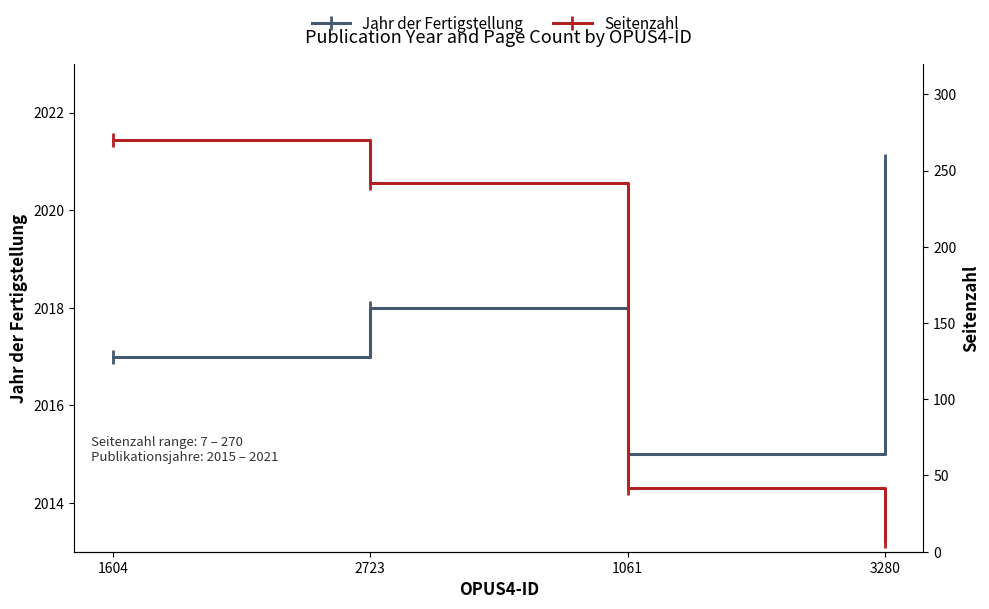

What is the difference between the second highest and second lowest values in the Jahr der Fertigstellung series?

1